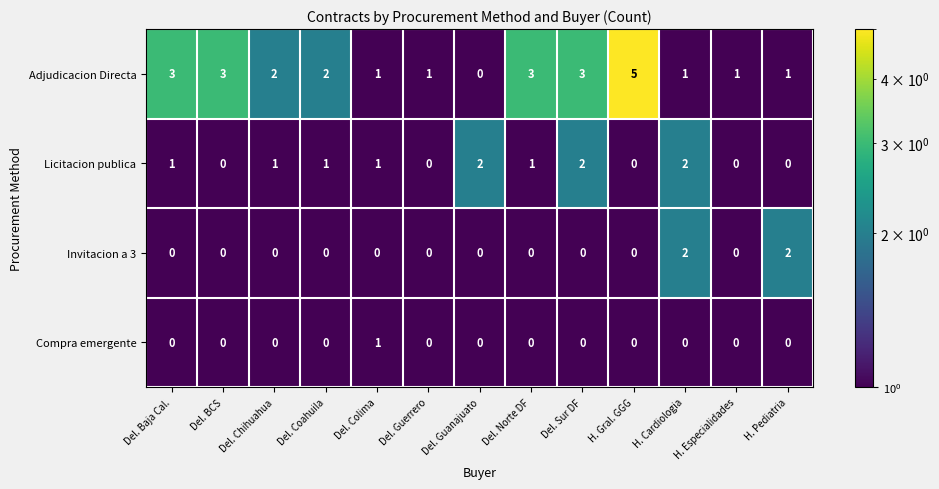

What is the sum of all Adjudicacion Directa values?

26